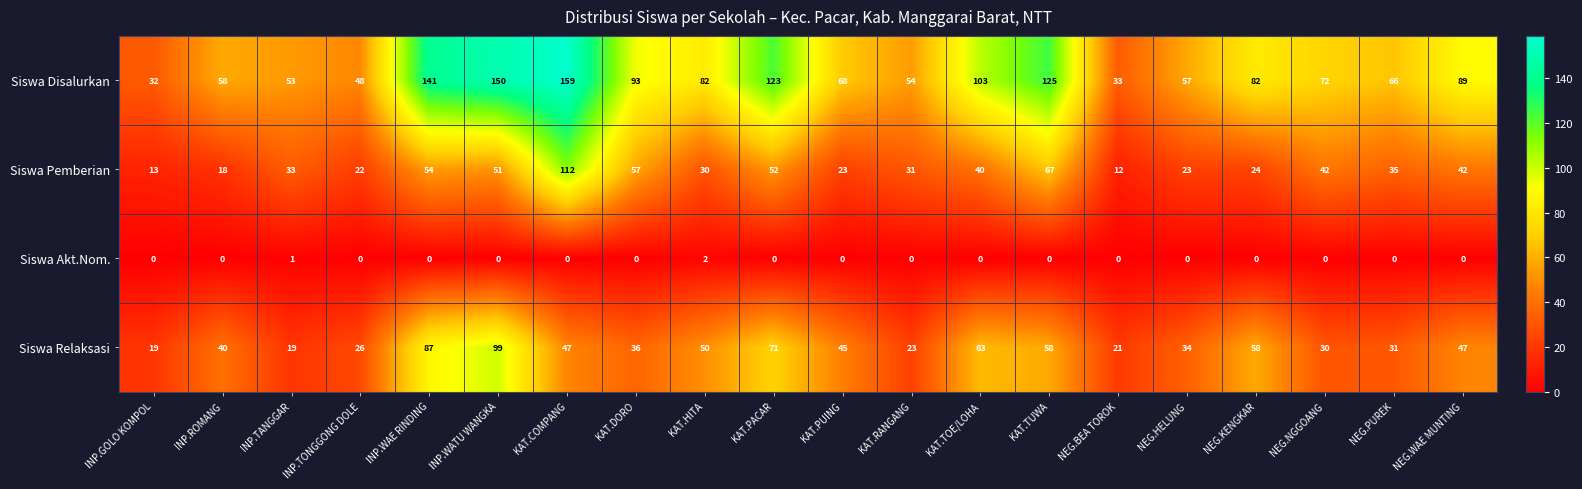

Where does the Siswa Relaksasi series first go above 45?

INP.WAE RINDING